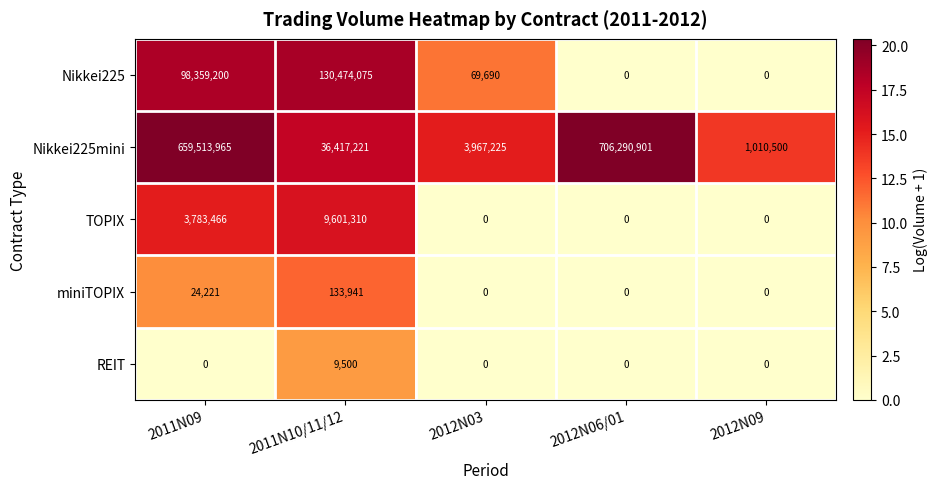

What is the total value across all series at 2012N06/01?

706290901